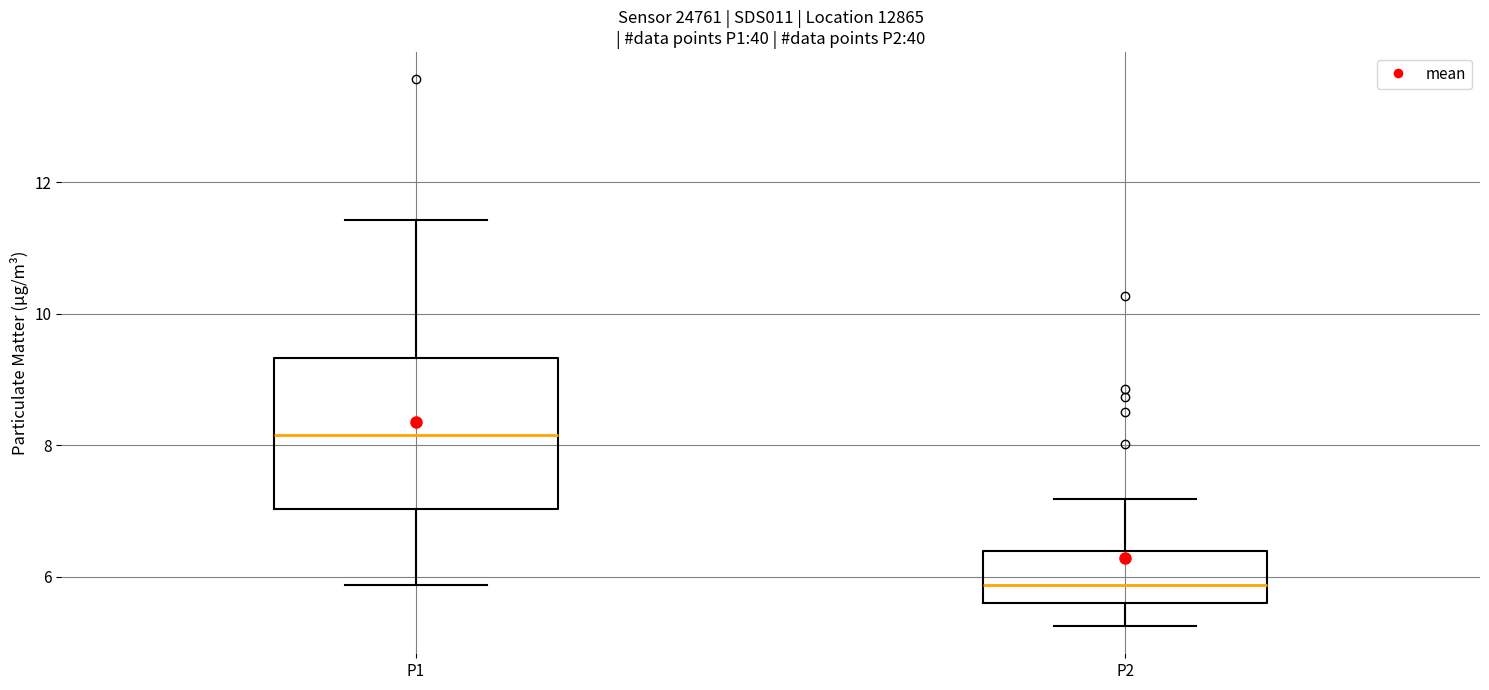

Reading left to right, read every box against the y-axis: the position of its median line, the range the box covers, and the ends of its whiskers. The values are not printed on the chart, so give them approximately, as read against the axis.

P1: median 8.2, box 7.0 to 9.4, whiskers 5.8 to 11.4
P2: median 5.8, box 5.6 to 6.4, whiskers 5.2 to 7.2